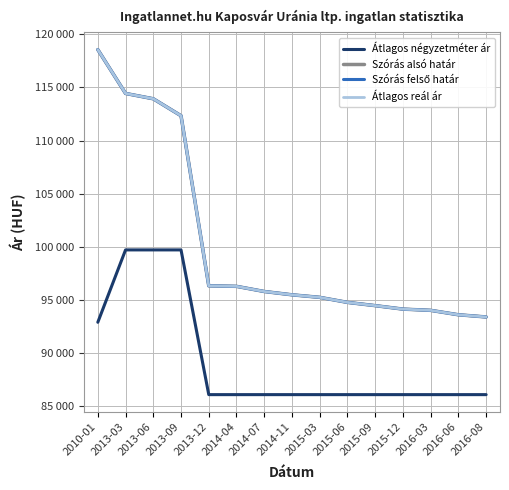

At which label does Szórás alsó határ reach its peak?

2010-01